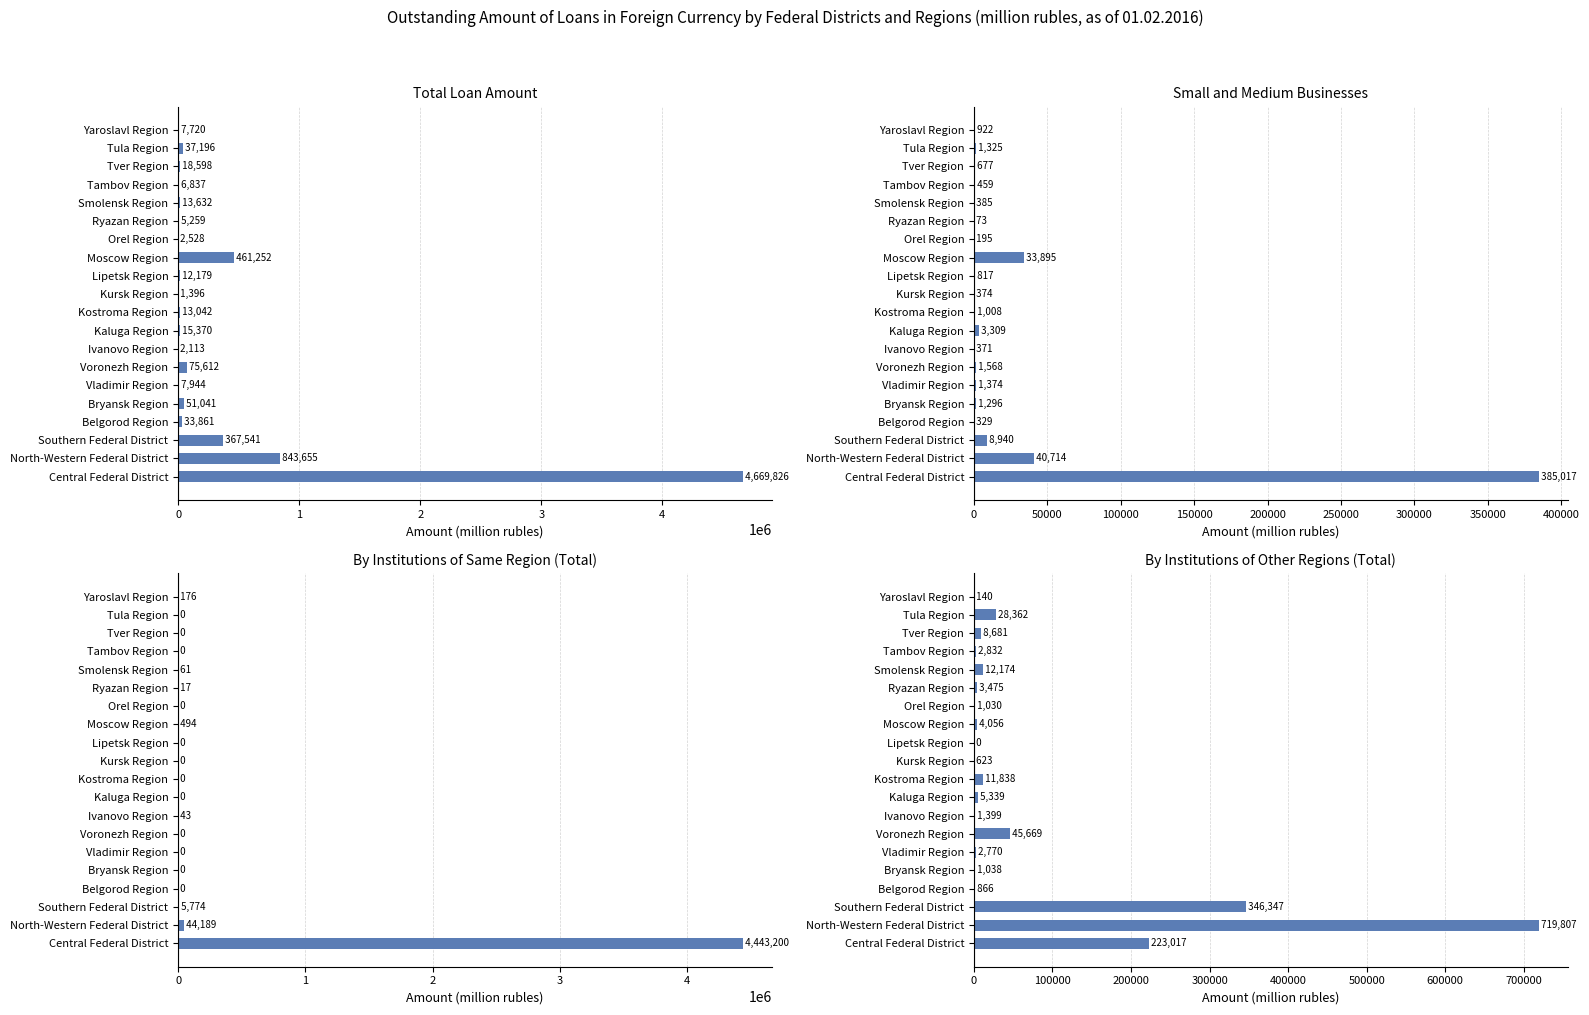

Rank the series by their maximum value, from highest to lowest.

Total Loan Amount, By Institutions of Same Region (Total), By Institutions of Other Regions (Total), Small and Medium Businesses